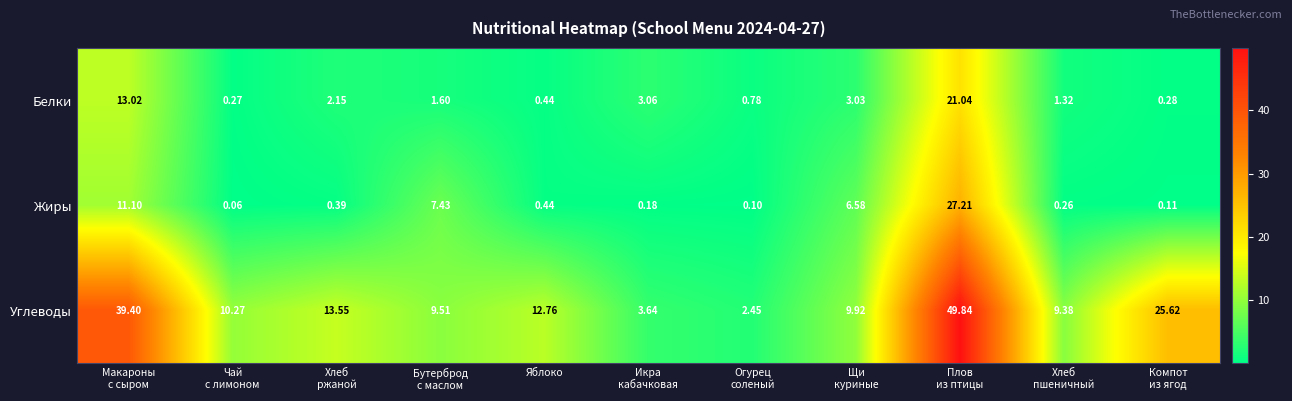

Rank the series by their maximum value, from lowest to highest.

Белки, Жиры, Углеводы